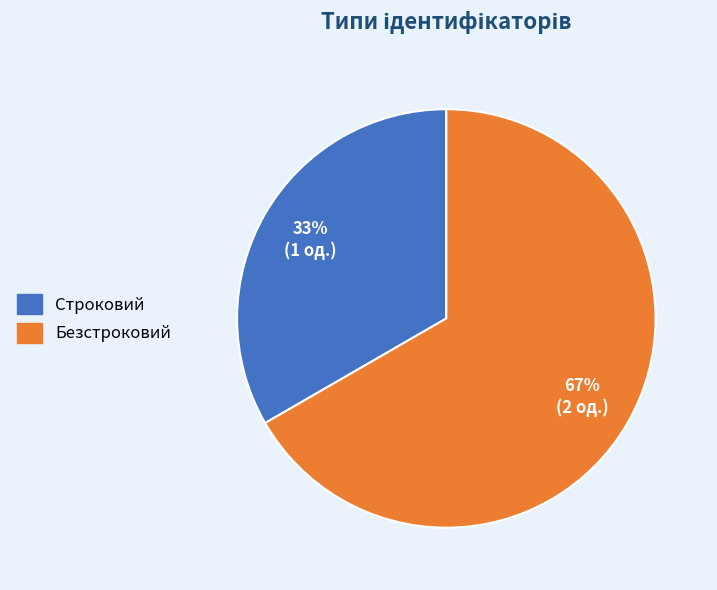

True or false: Строковий accounts for 33% of the total.

True